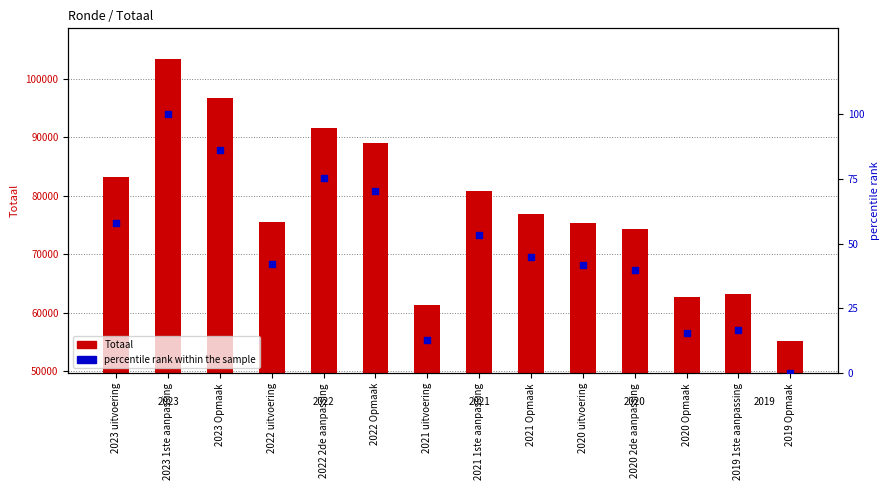

Which series reaches the maximum Y coordinate?

Totaal